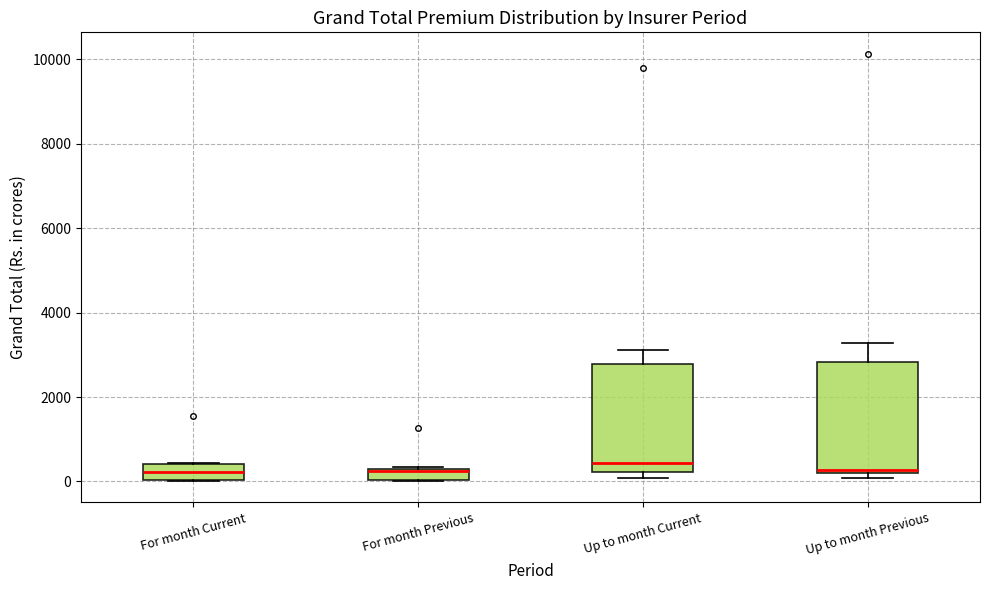

Where does the upper whisker of the box for Up to month Previous end on the y-axis? The values are not printed on the chart, so give them approximately, as read against the axis.

3200